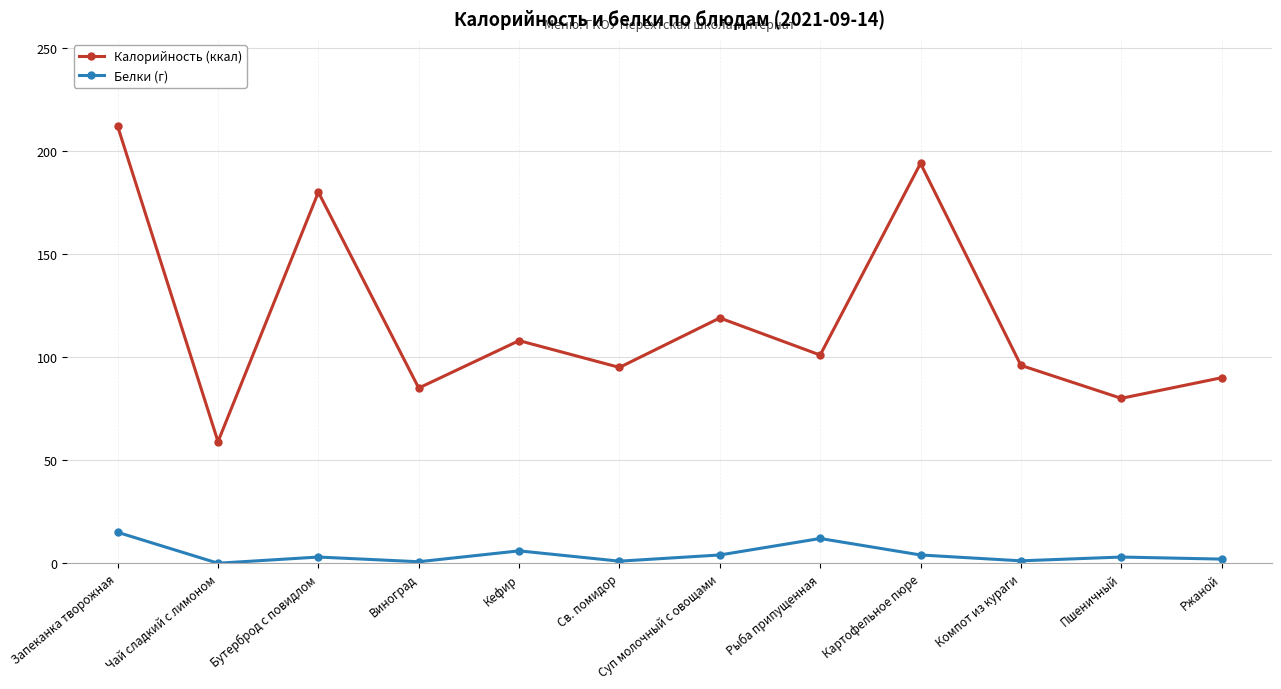

At Запеканка творожная, list the series in order from smallest to largest.

Белки (г), Калорийность (ккал)